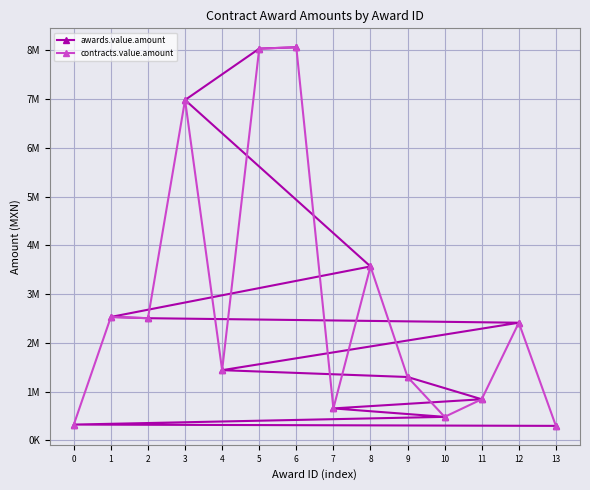

Between 11 and 13, which series saw the biggest shift?

awards.value.amount